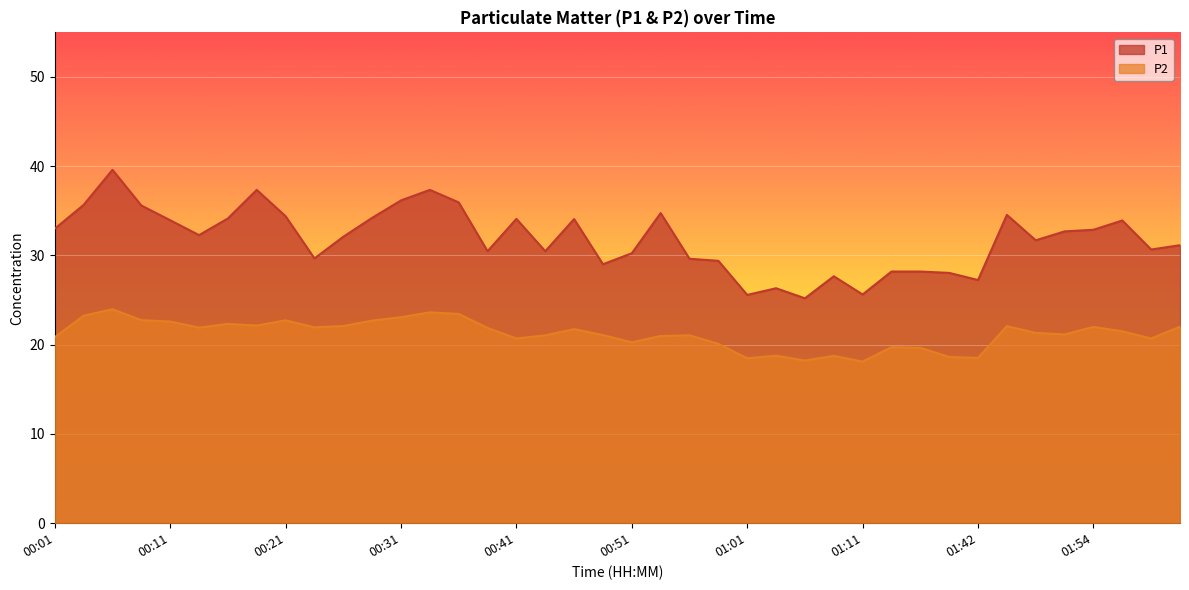

True or false: P2 and P1 intersect in this chart.

False